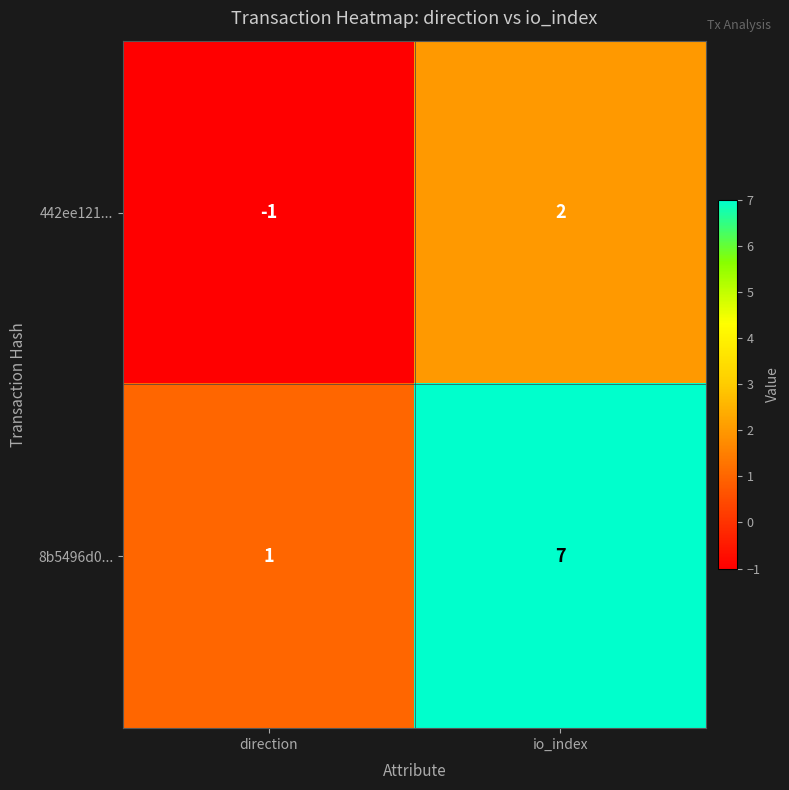

Count the number of data series in this chart.

2